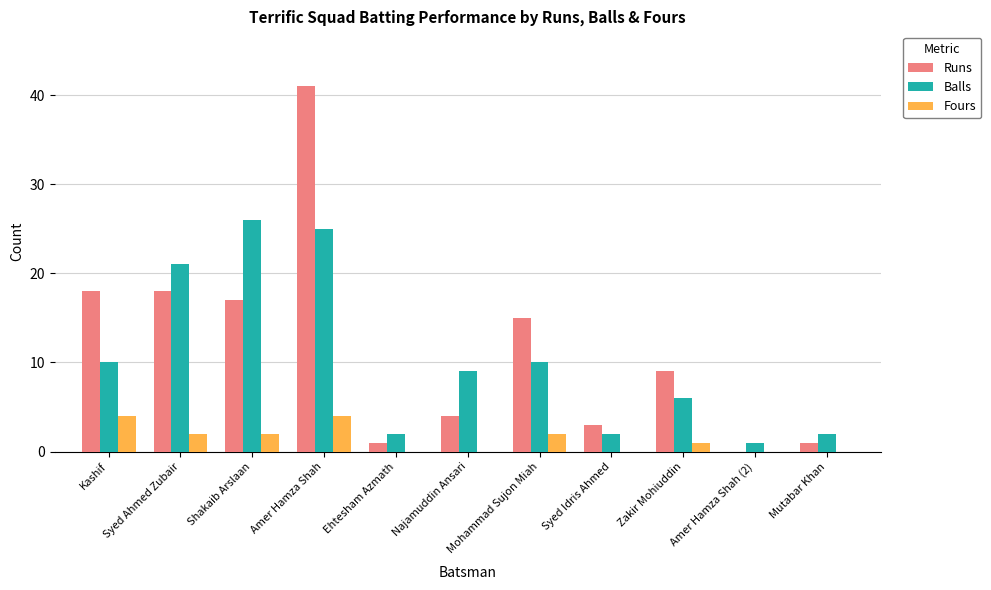

What is the sum of all Balls values?

114